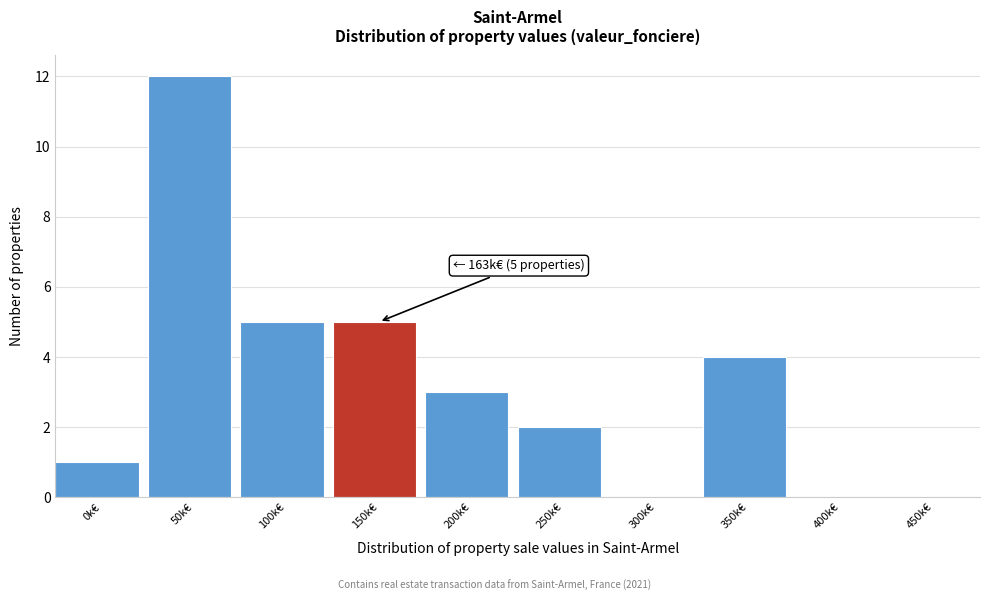

Reading left to right, extract all data points from this chart.

0k€=1	50k€=12	100k€=5	150k€=5	200k€=3	250k€=2	300k€=0	350k€=4	400k€=0	450k€=0